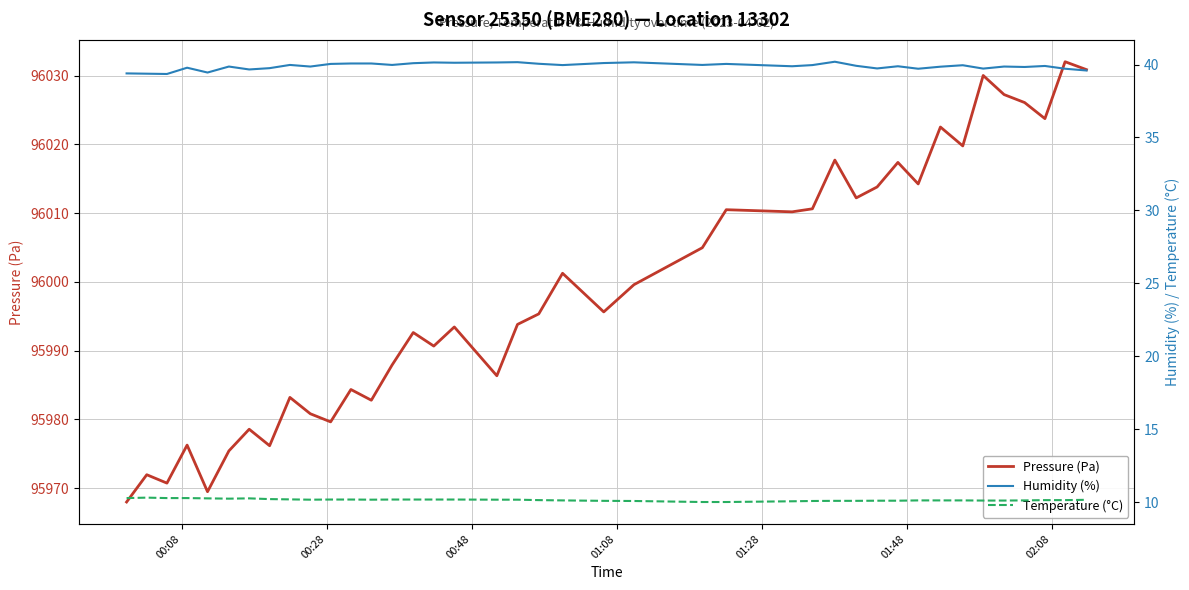

Reading left to right, transcribe all the data shown in this chart.

Pressure (Pa): 95968.0	95971.9	95970.7	95976.2	95969.5	95975.4	95978.6	95976.2	95983.2	95980.8	95979.6	95984.3	95982.8	95987.9	95992.6	95990.7	95993.4	95986.3	95993.8	95995.3	96001.2	95995.6	95999.6	96005.0	96010.5	96010.2	96010.6	96017.7	96012.2	96013.8	96017.4	96014.2	96022.5	96019.8	96030.0	96027.2	96026.1	96023.8	96032.0	96030.9
Humidity (%): 39.4	39.4	39.4	39.8	39.5	39.9	39.7	39.8	40.0	39.9	40.0	40.1	40.1	40.0	40.1	40.1	40.1	40.1	40.2	40.0	40.0	40.1	40.1	40.0	40.0	39.9	40.0	40.2	39.9	39.7	39.9	39.7	39.9	40.0	39.7	39.9	39.8	39.9	39.7	39.6
Temperature (°C): 10.3	10.3	10.3	10.3	10.3	10.2	10.3	10.2	10.2	10.2	10.2	10.2	10.2	10.2	10.2	10.2	10.2	10.2	10.2	10.1	10.1	10.1	10.1	10.0	10.0	10.1	10.1	10.1	10.1	10.1	10.1	10.1	10.1	10.1	10.1	10.1	10.1	10.1	10.1	10.2